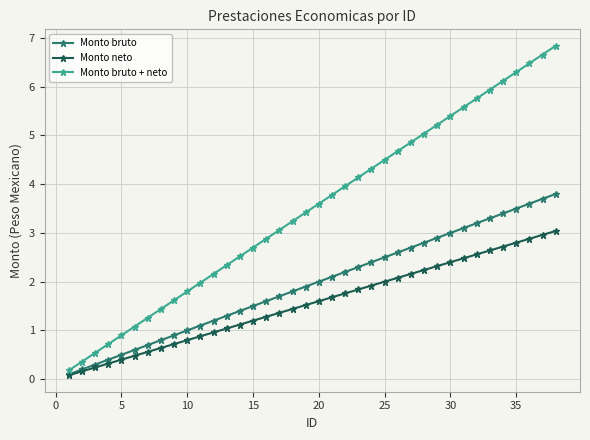

What is the value of the Monto bruto + neto point at the 2nd from the left?

0.4